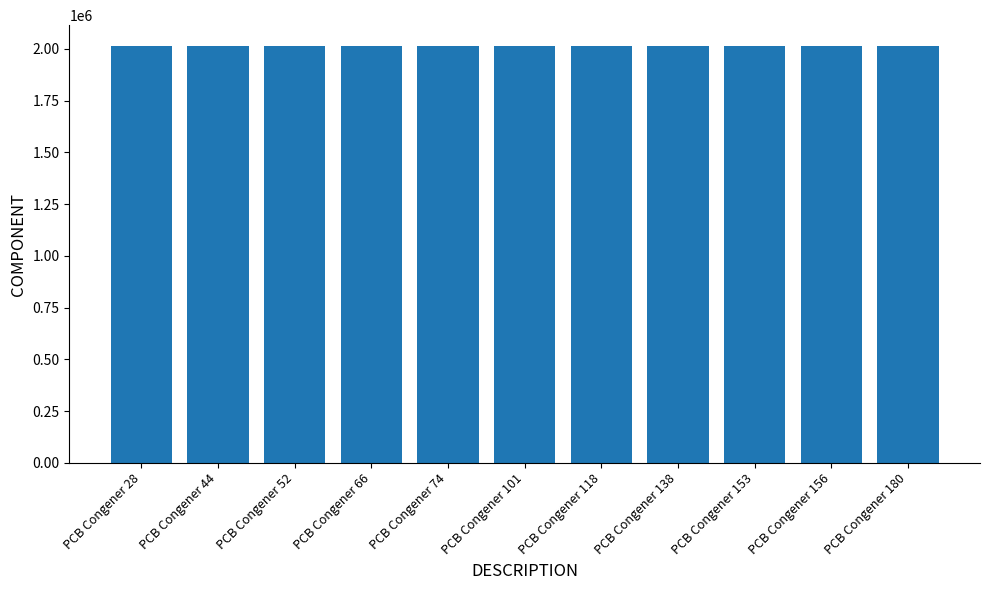

Count the number of data series in this chart.

1